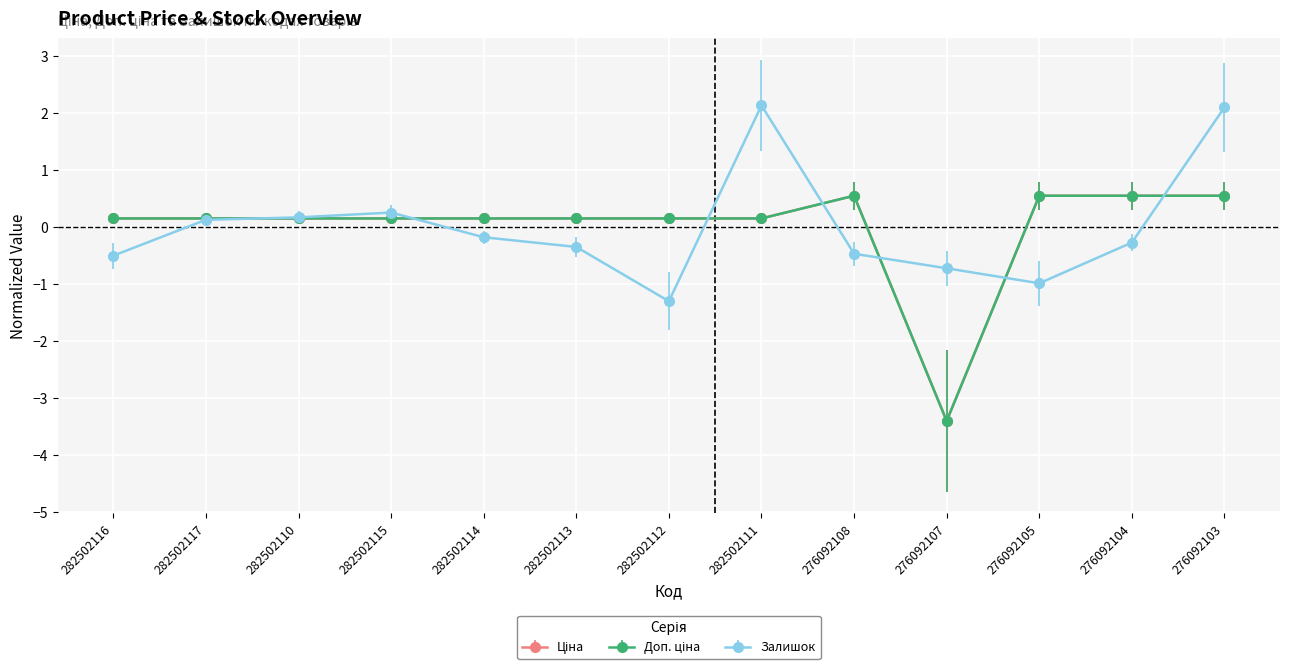

Does the chart have visible grid lines?

Yes